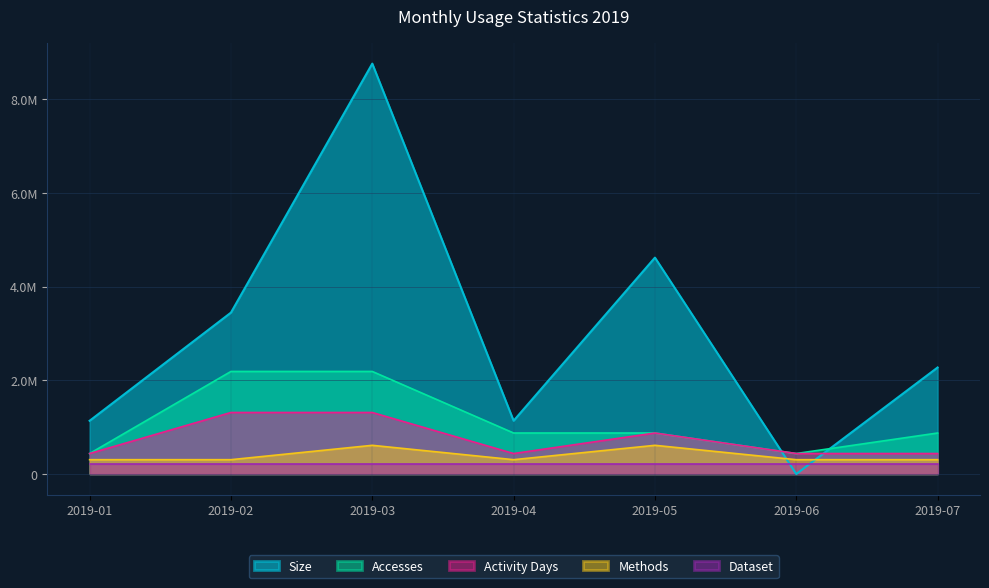

Which series changed the most between 2019-01 and 2019-05?

Size